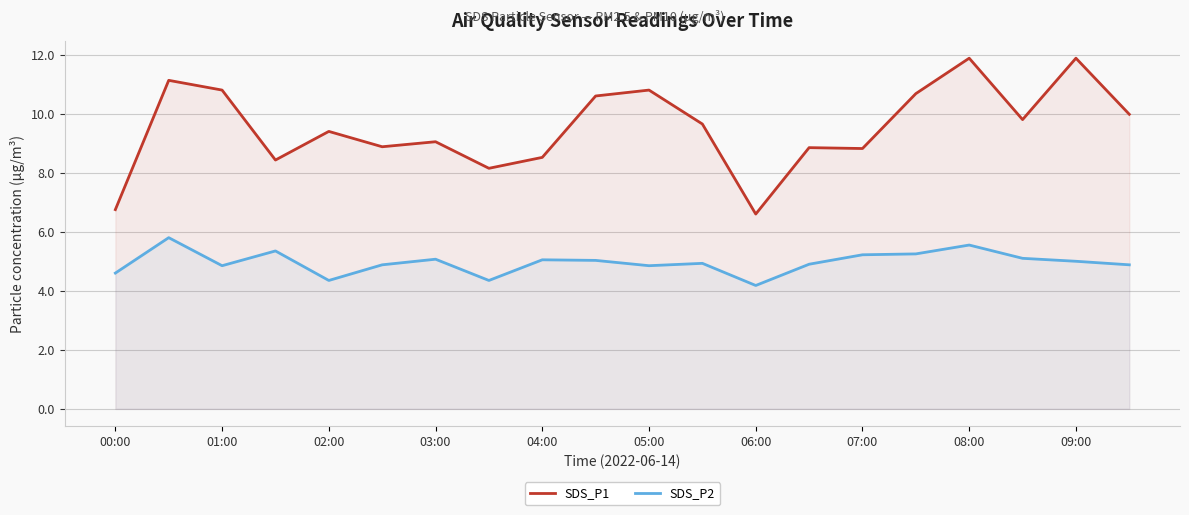

What is the difference between the maximum and second lowest values in the SDS_P2 series?

1.5